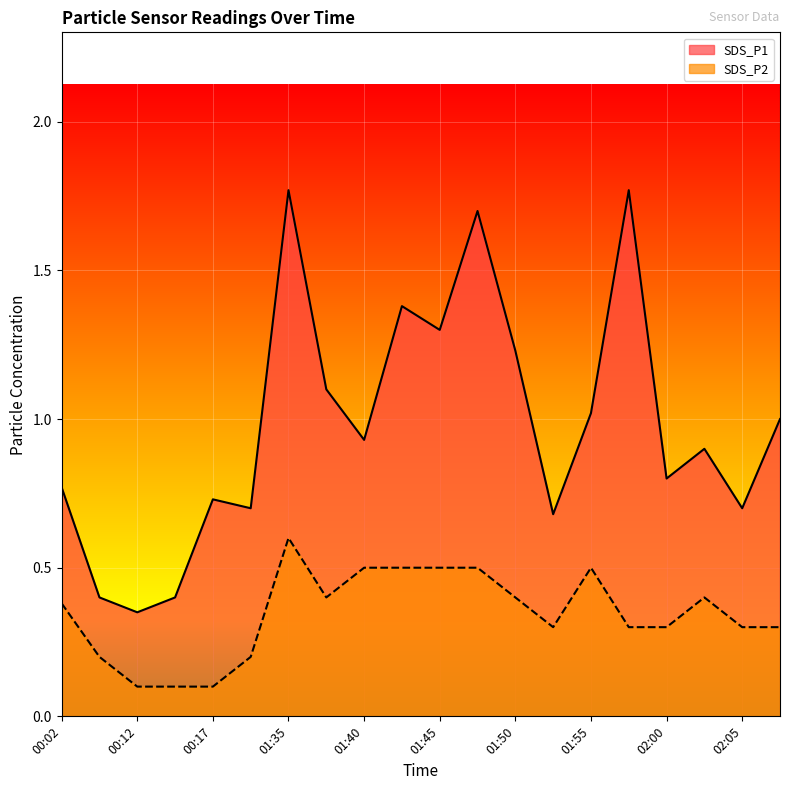

What is the sum of the SDS_P2 values at 01:52 and 01:40?

0.8